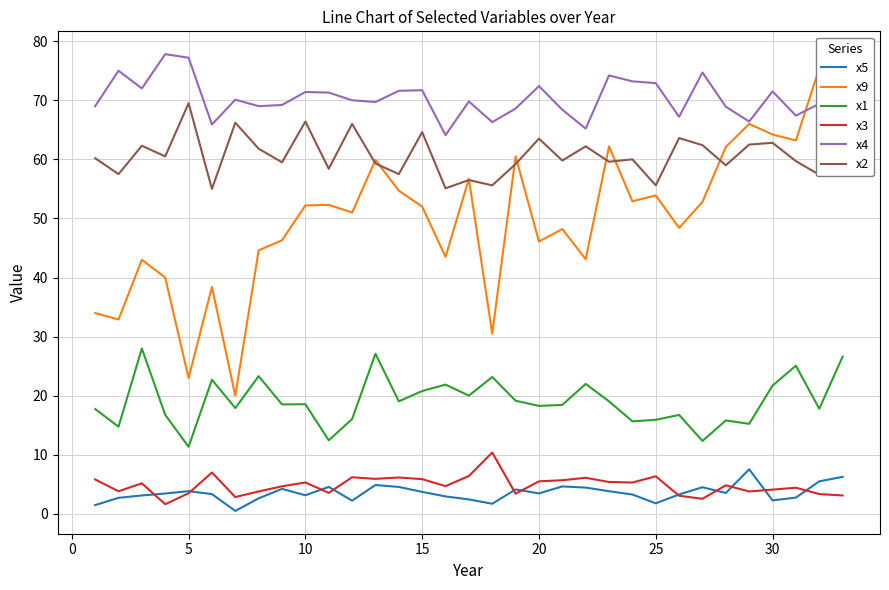

Is it true that x1 equals 18.3 at 20?

True